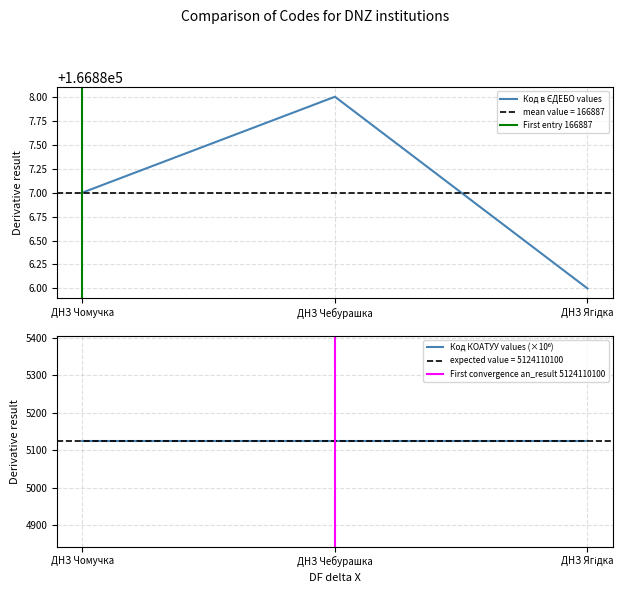

What is the label of the 3rd point from the left?

ДНЗ Ягідка